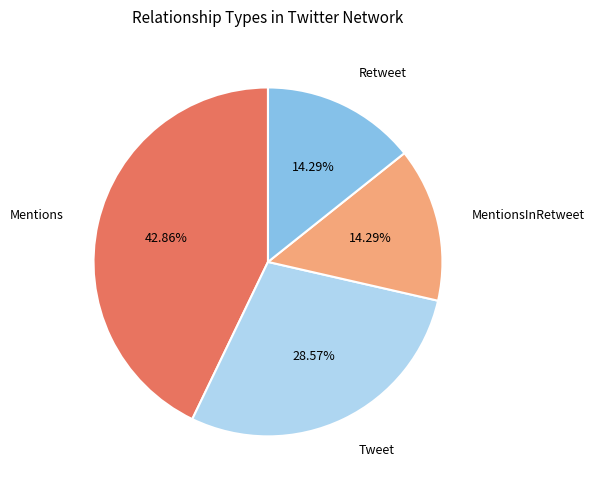

Which has a higher value, Tweet or MentionsInRetweet?

Tweet